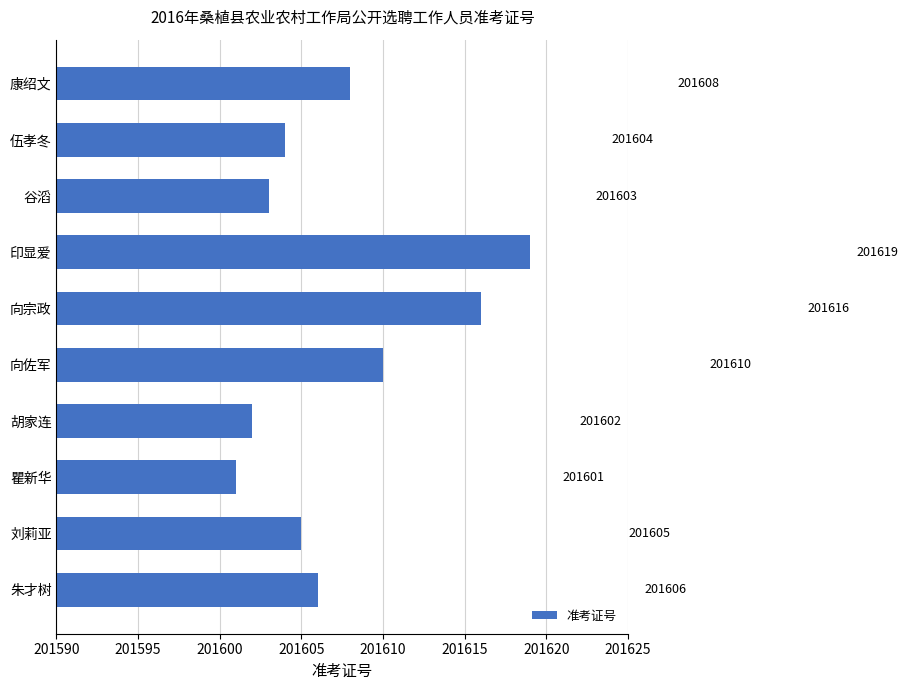

Which has a higher value, 朱才树 or 谷滔?

朱才树